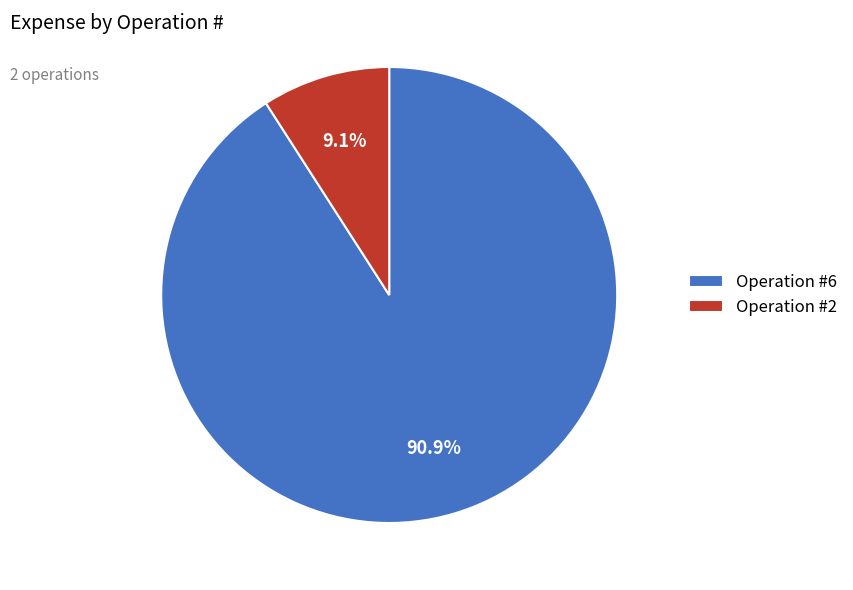

Which slice is the largest?

Operation #6